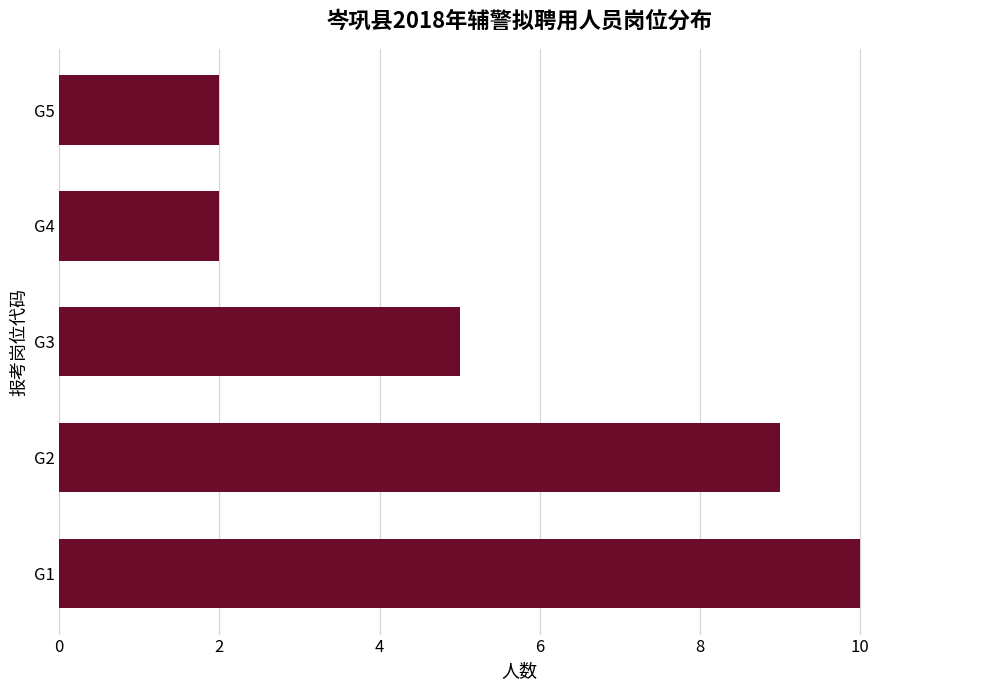

How many data points are less than 5?

2